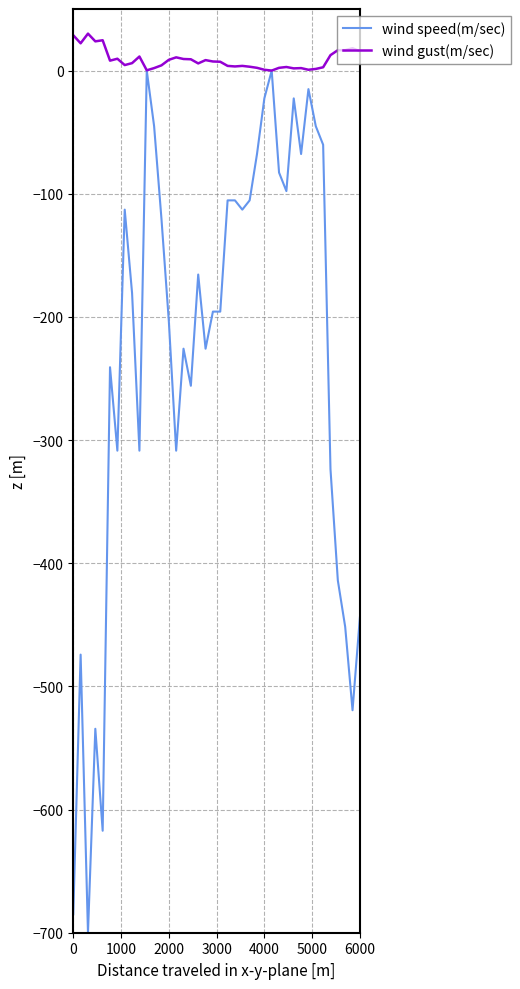

What is the smallest value displayed?

-700.0